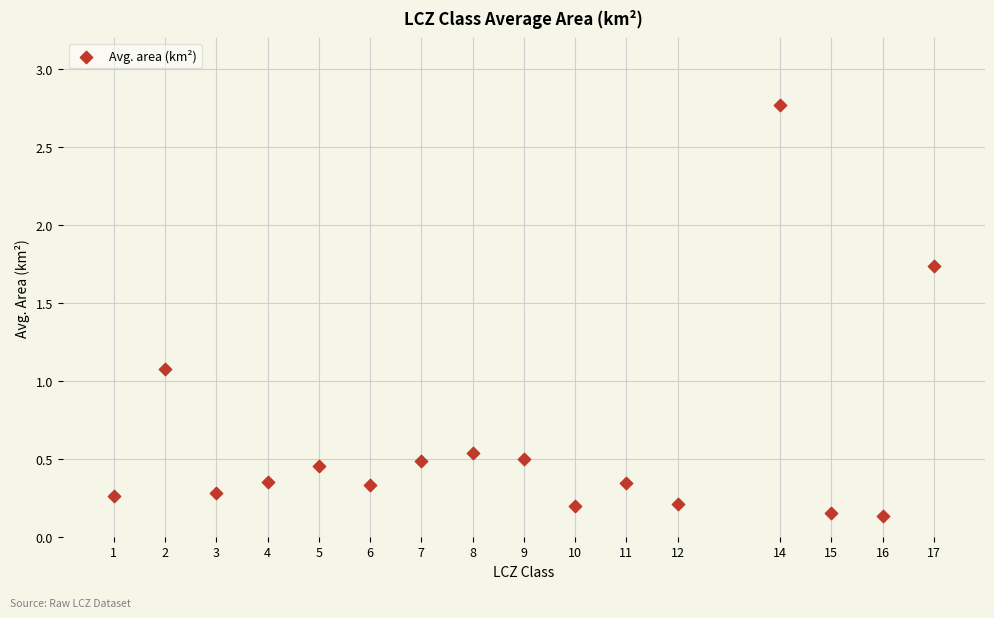

What Y value in the scatter plot is closest to 1?

1.1